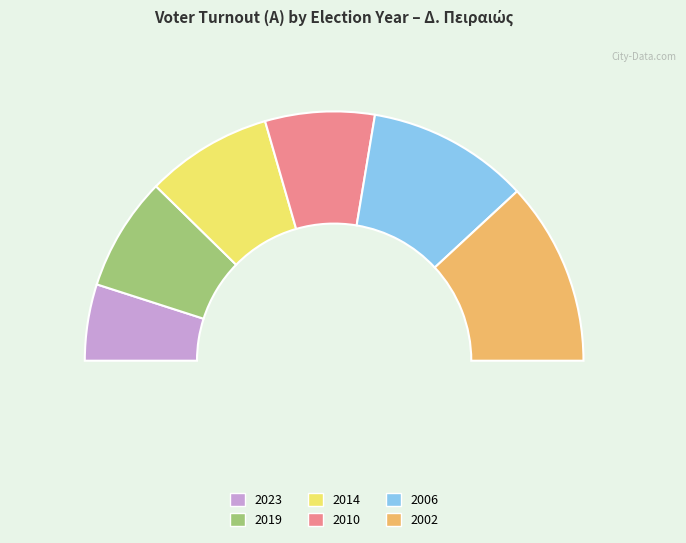

What is the change in value from 2019 to 2002?

+46900